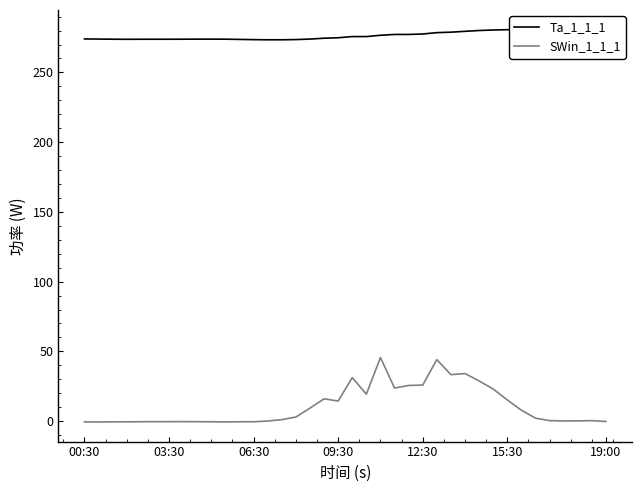

Which series has the largest total across all categories?

Ta_1_1_1